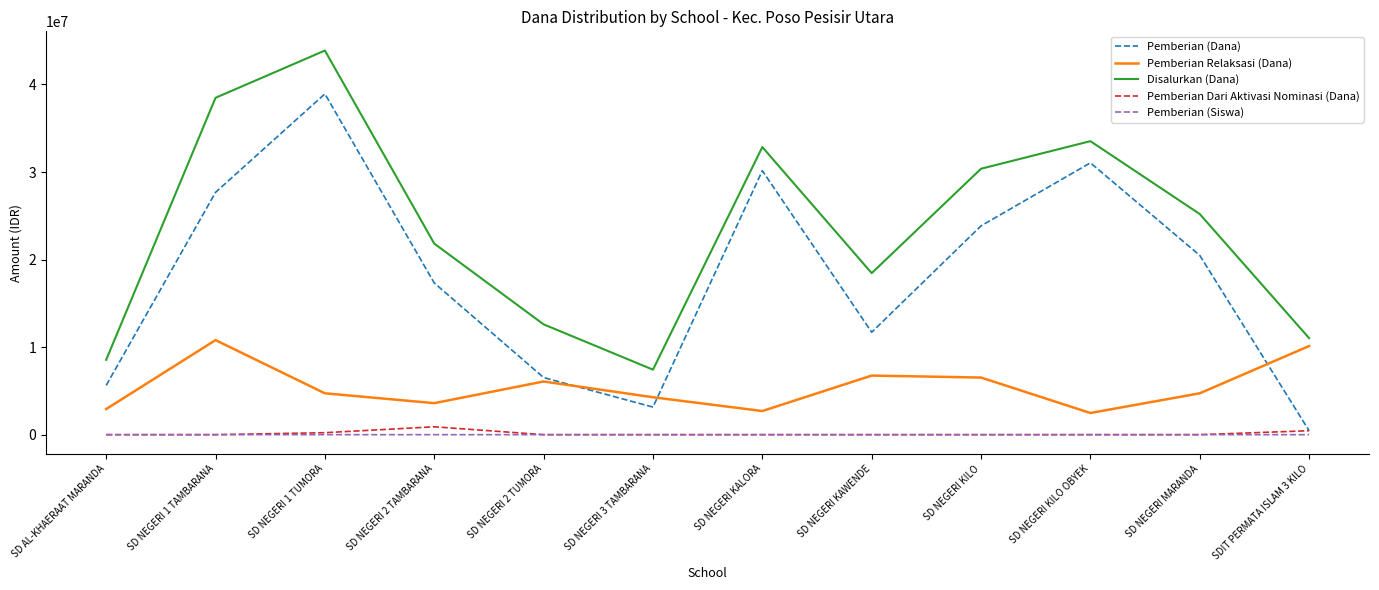

At which category is the sum across all series the highest?

SD NEGERI 1 TUMORA